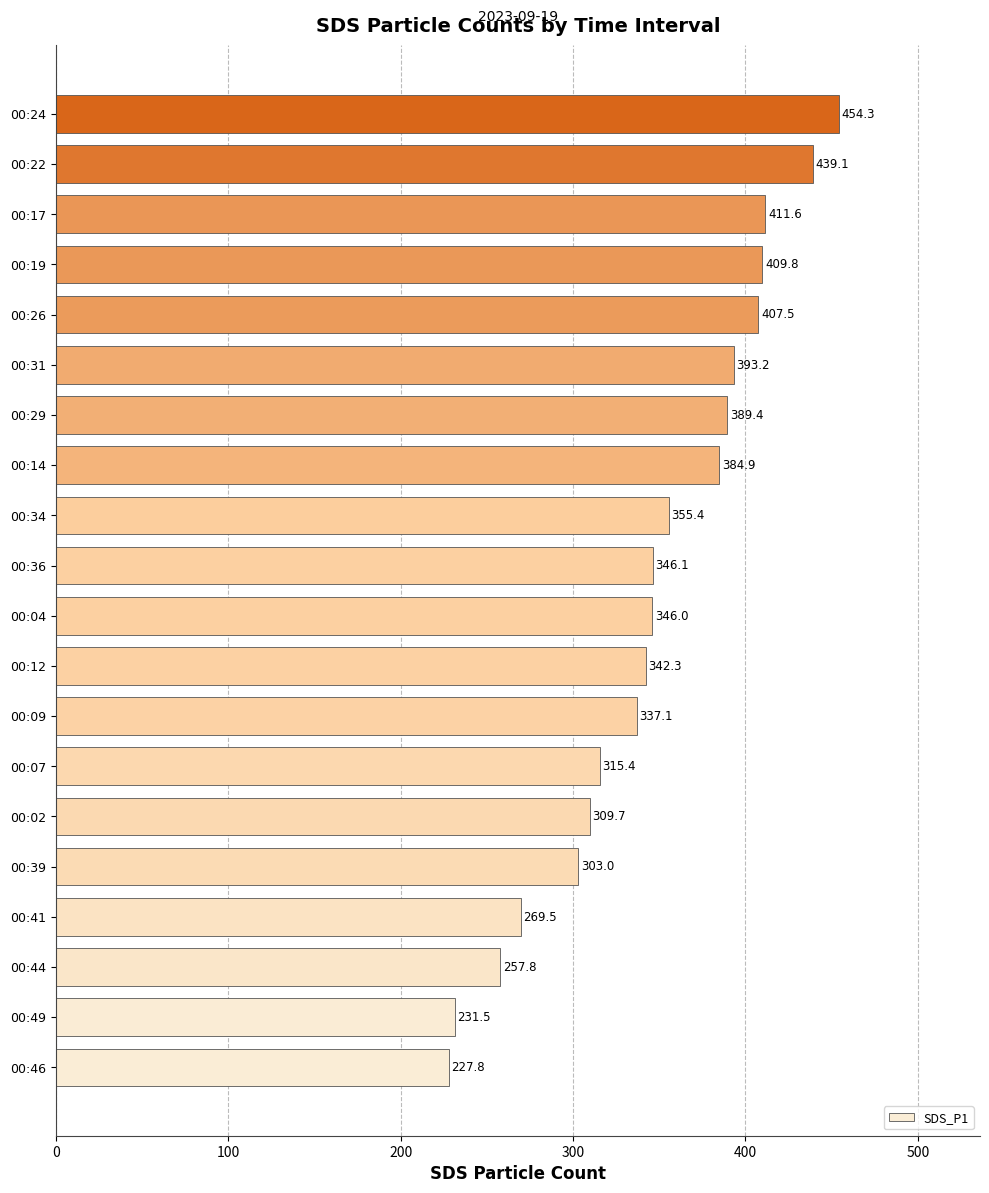

What is the sum of all values?

6931.5